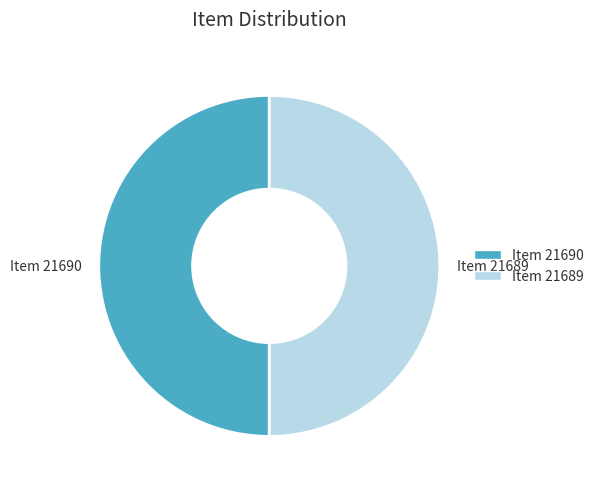

The Item 21690 slice represents 60% of the pie. True or false?

False